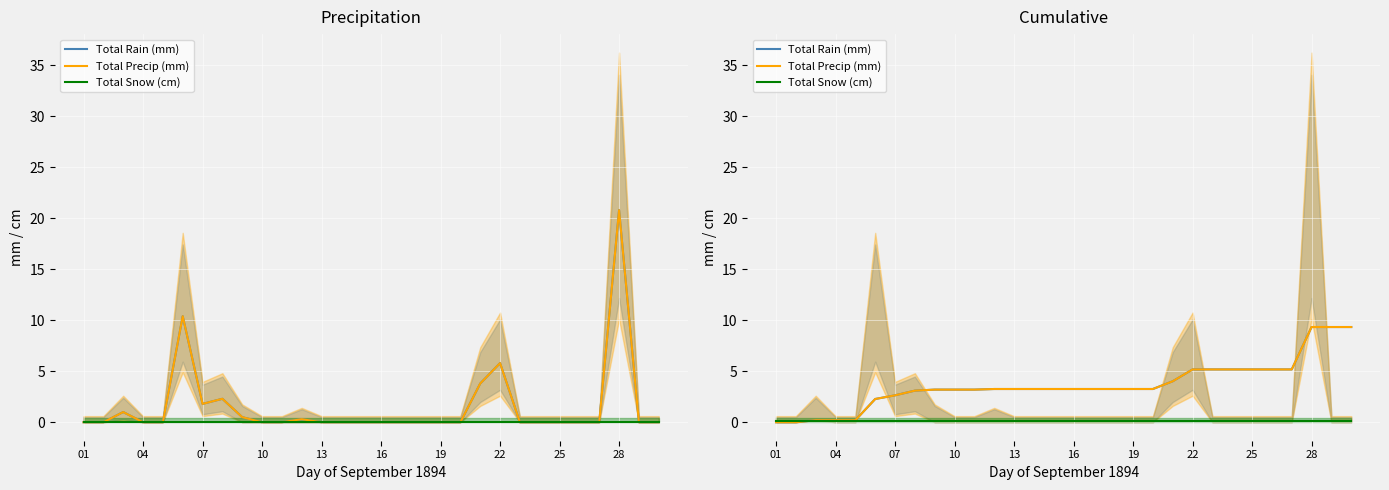

What are all the series names shown in the legend?

Total Rain (mm), Total Precip (mm), Total Snow (cm)